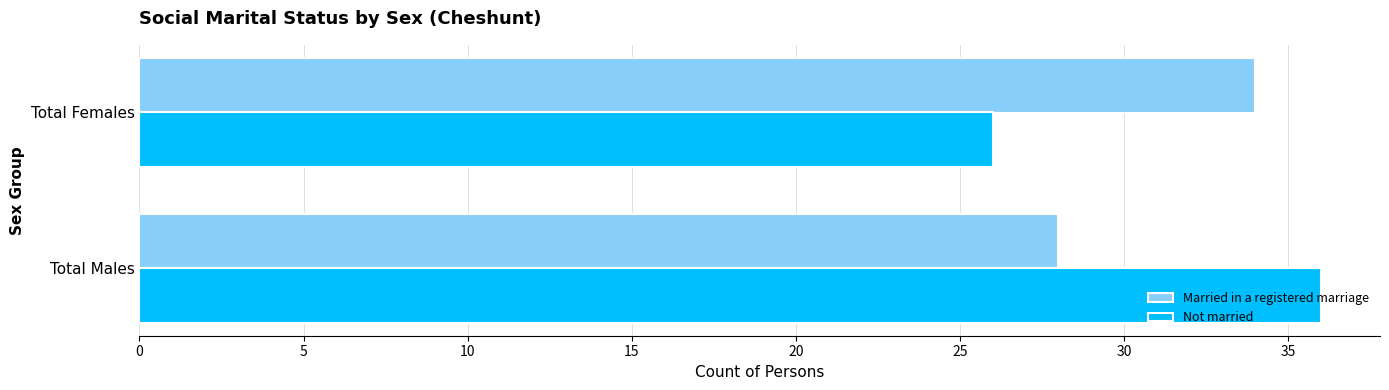

What is the spread (max minus min) of values at Total Males?

8